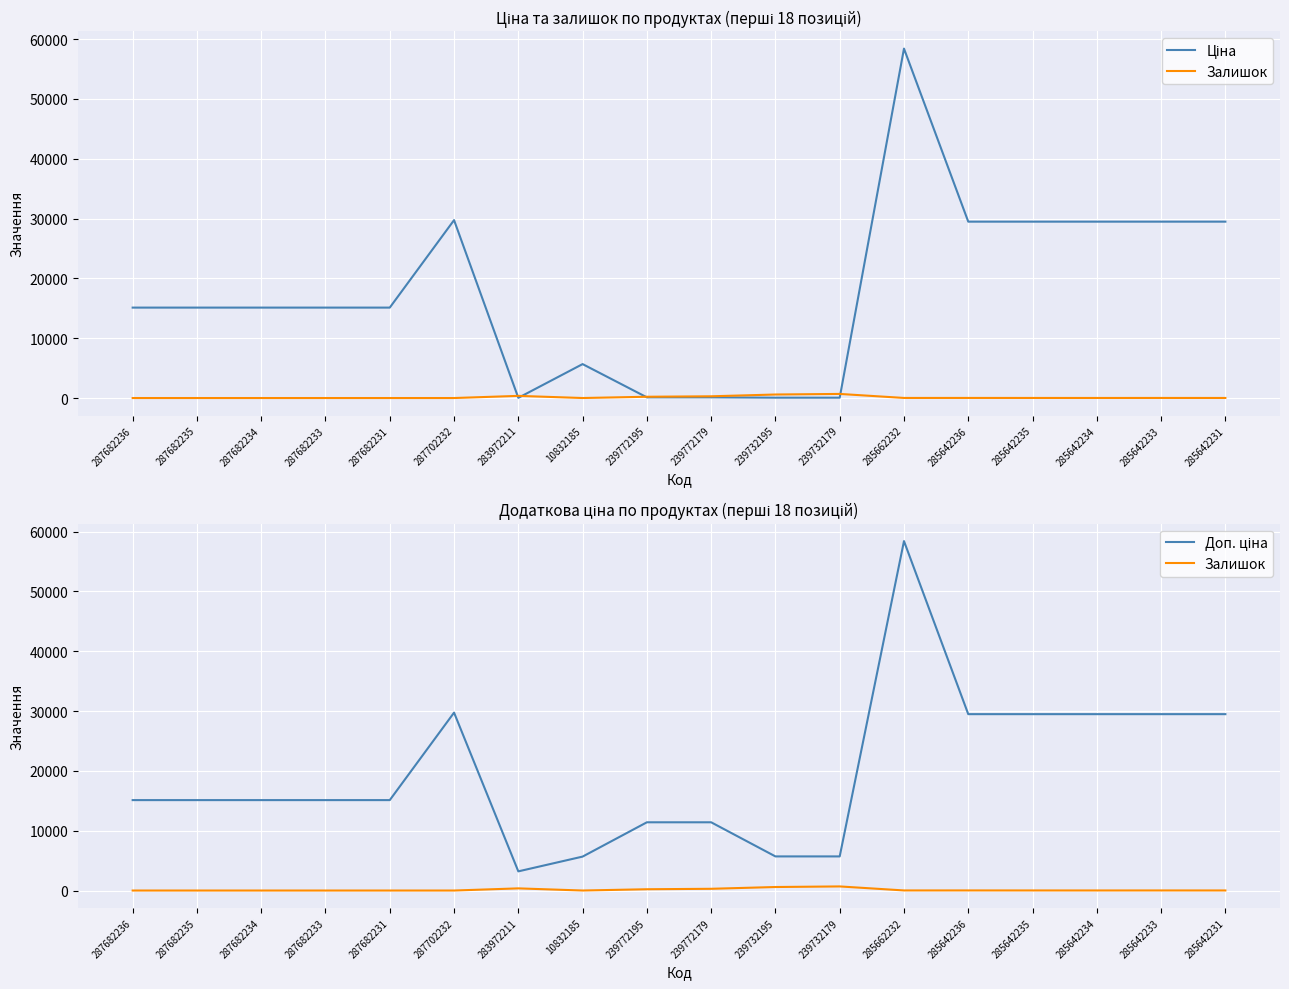

What is the value of the Залишок point at the 12th from the left?

686.0